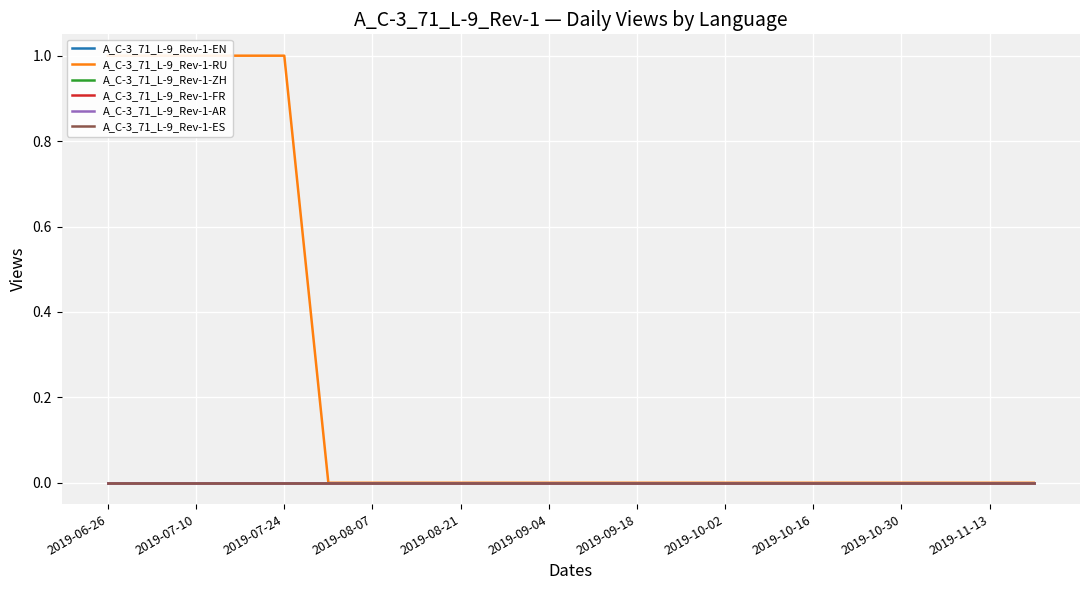

The A_C-3_71_L-9_Rev-1-FR series shows 0 at 2019-10-02. True or false?

True